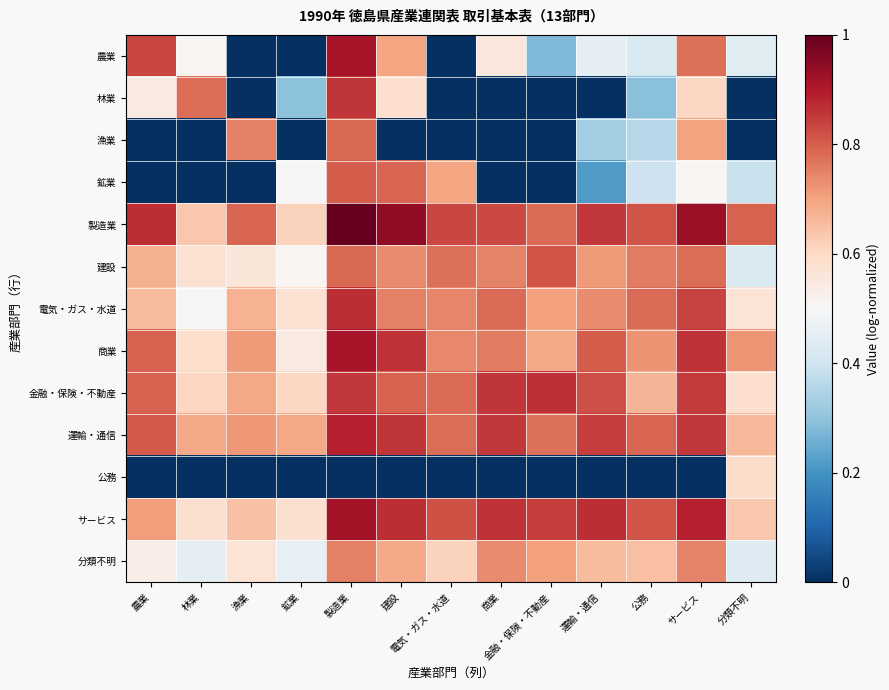

Reading left to right, extract all data points from this chart.

農業: 農業=0.8	林業=0.5	漁業=0.0	鉱業=0.0	製造業=0.9	建設=0.7	電気・ガス・水道=0.0	商業=0.6	金融・保険・不動産=0.3	運輸・通信=0.5	公務=0.4	サービス=0.8	分類不明=0.4
林業: 農業=0.5	林業=0.8	漁業=0.0	鉱業=0.3	製造業=0.9	建設=0.6	電気・ガス・水道=0.0	商業=0.0	金融・保険・不動産=0.0	運輸・通信=0.0	公務=0.3	サービス=0.6	分類不明=0.0
漁業: 農業=0.0	林業=0.0	漁業=0.8	鉱業=0.0	製造業=0.8	建設=0.0	電気・ガス・水道=0.0	商業=0.0	金融・保険・不動産=0.0	運輸・通信=0.3	公務=0.4	サービス=0.7	分類不明=0.0
鉱業: 農業=0.0	林業=0.0	漁業=0.0	鉱業=0.5	製造業=0.8	建設=0.8	電気・ガス・水道=0.7	商業=0.0	金融・保険・不動産=0.0	運輸・通信=0.2	公務=0.4	サービス=0.5	分類不明=0.4
製造業: 農業=0.9	林業=0.6	漁業=0.8	鉱業=0.6	製造業=1.0	建設=0.9	電気・ガス・水道=0.8	商業=0.8	金融・保険・不動産=0.8	運輸・通信=0.9	公務=0.8	サービス=0.9	分類不明=0.8
建設: 農業=0.7	林業=0.6	漁業=0.6	鉱業=0.5	製造業=0.8	建設=0.7	電気・ガス・水道=0.8	商業=0.7	金融・保険・不動産=0.8	運輸・通信=0.7	公務=0.8	サービス=0.8	分類不明=0.4
電気・ガス・水道: 農業=0.7	林業=0.5	漁業=0.7	鉱業=0.6	製造業=0.9	建設=0.8	電気・ガス・水道=0.7	商業=0.8	金融・保険・不動産=0.7	運輸・通信=0.7	公務=0.8	サービス=0.8	分類不明=0.6
商業: 農業=0.8	林業=0.6	漁業=0.7	鉱業=0.5	製造業=0.9	建設=0.9	電気・ガス・水道=0.7	商業=0.8	金融・保険・不動産=0.7	運輸・通信=0.8	公務=0.7	サービス=0.9	分類不明=0.7
金融・保険・不動産: 農業=0.8	林業=0.6	漁業=0.7	鉱業=0.6	製造業=0.9	建設=0.8	電気・ガス・水道=0.8	商業=0.9	金融・保険・不動産=0.9	運輸・通信=0.8	公務=0.7	サービス=0.8	分類不明=0.6
運輸・通信: 農業=0.8	林業=0.7	漁業=0.7	鉱業=0.7	製造業=0.9	建設=0.9	電気・ガス・水道=0.8	商業=0.9	金融・保険・不動産=0.8	運輸・通信=0.8	公務=0.8	サービス=0.9	分類不明=0.7
公務: 農業=0.0	林業=0.0	漁業=0.0	鉱業=0.0	製造業=0.0	建設=0.0	電気・ガス・水道=0.0	商業=0.0	金融・保険・不動産=0.0	運輸・通信=0.0	公務=0.0	サービス=0.0	分類不明=0.6
サービス: 農業=0.7	林業=0.6	漁業=0.6	鉱業=0.6	製造業=0.9	建設=0.9	電気・ガス・水道=0.8	商業=0.9	金融・保険・不動産=0.8	運輸・通信=0.9	公務=0.8	サービス=0.9	分類不明=0.6
分類不明: 農業=0.5	林業=0.5	漁業=0.6	鉱業=0.5	製造業=0.8	建設=0.7	電気・ガス・水道=0.6	商業=0.7	金融・保険・不動産=0.7	運輸・通信=0.7	公務=0.7	サービス=0.7	分類不明=0.4